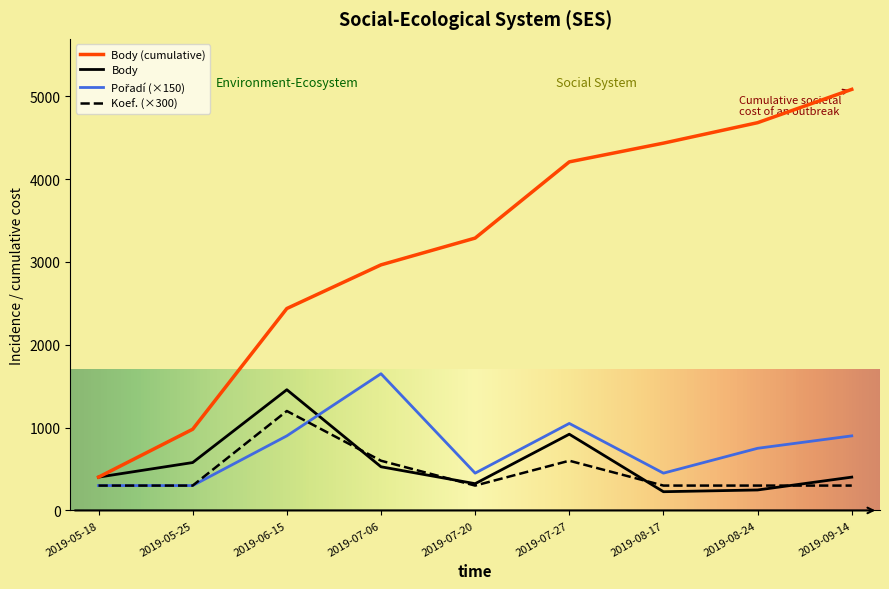

At which label is Body closest to 841?

2019-07-27